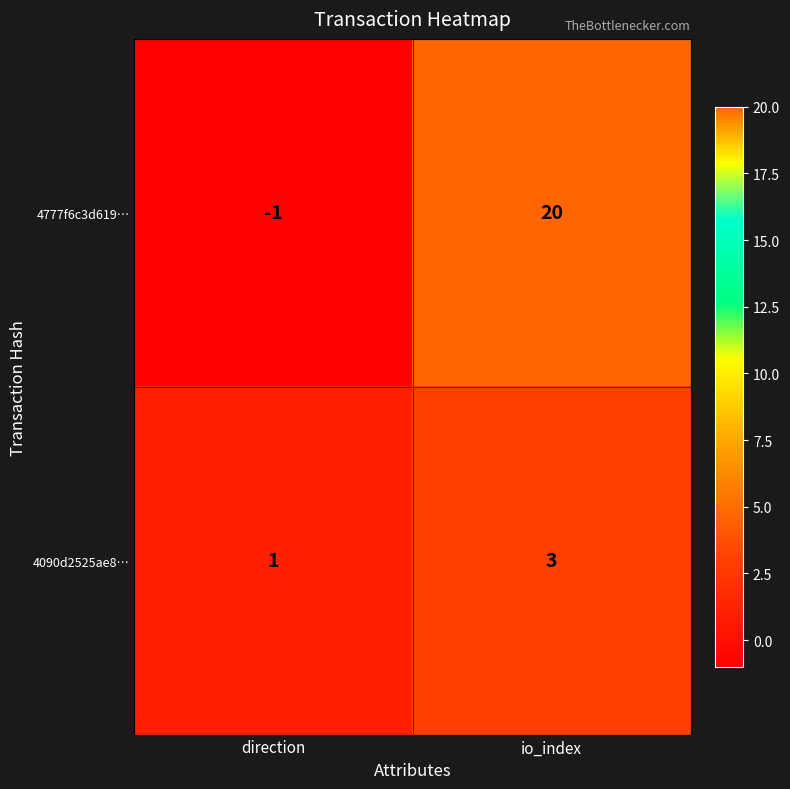

Which series has the largest total across all categories?

4777f6c3d619…